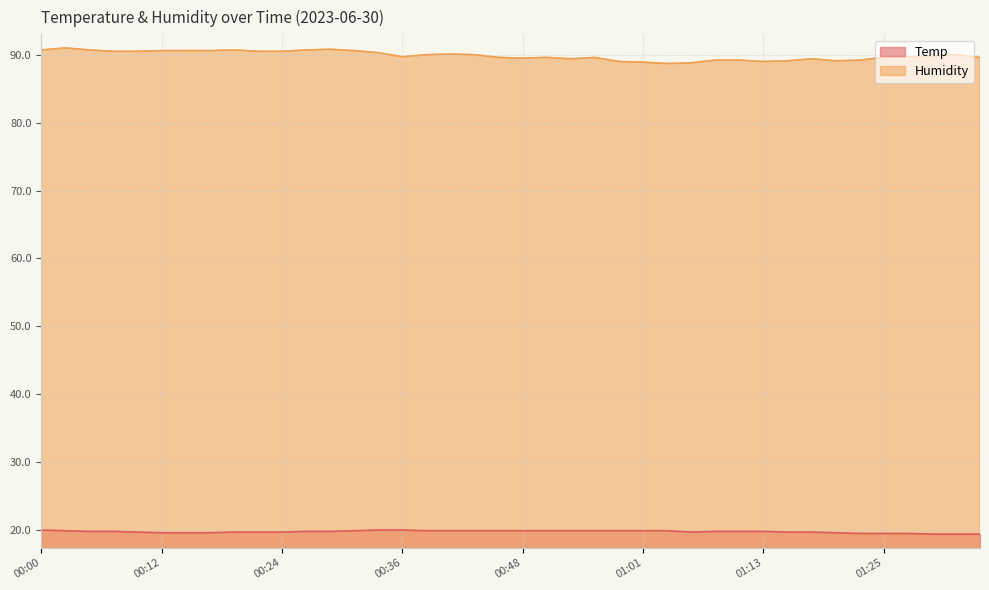

What are all the series names shown in the legend?

Temp, Humidity